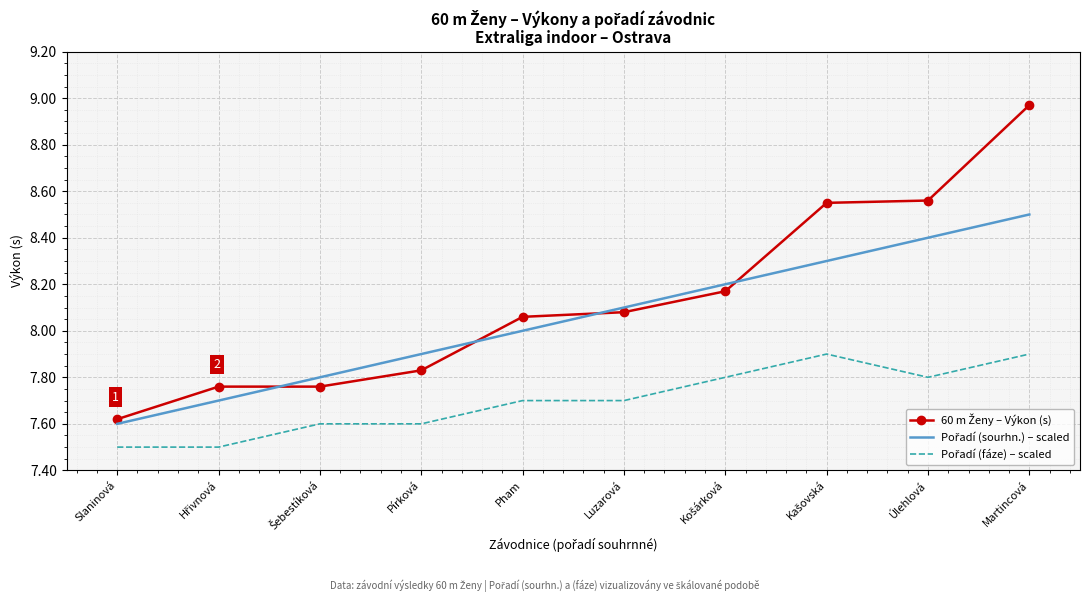

What position from the right is Pírková?

7